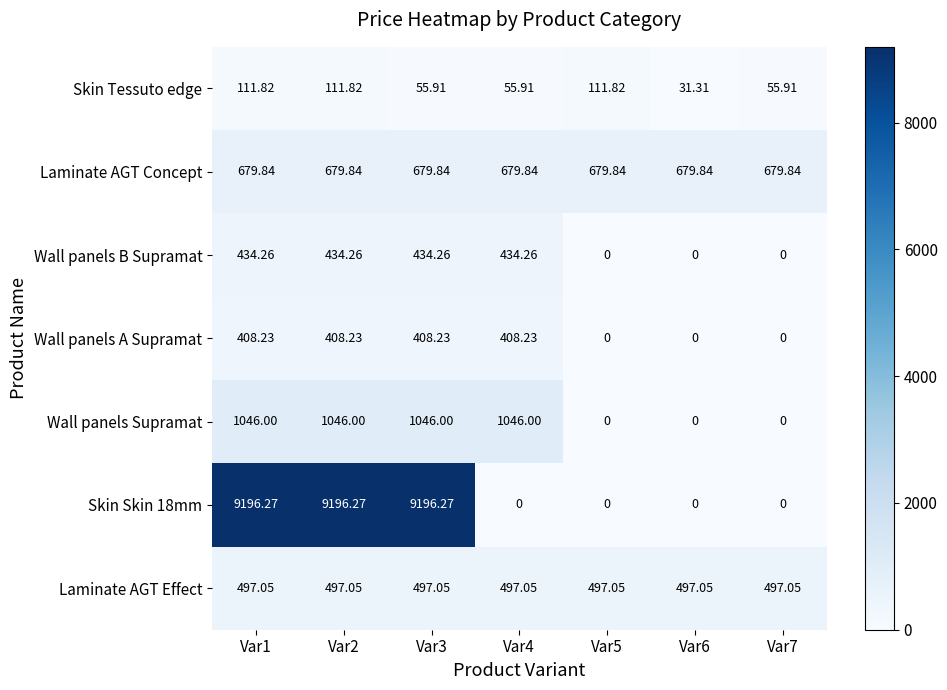

Is the value of Laminate AGT Concept at Var5 greater than the value of Wall panels B Supramat at Var5?

Yes